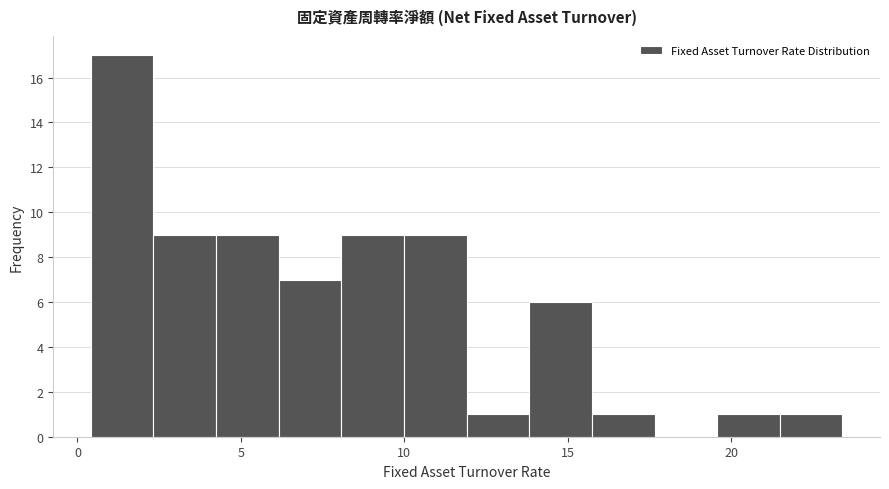

Read against the x-axis, roughly where is the centre of the tallest bar?

1.5